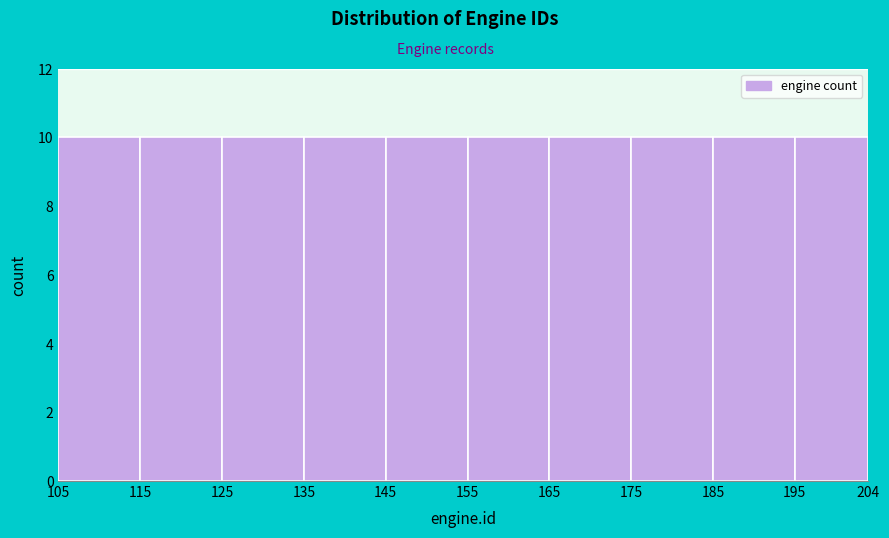

What is the height of the bar covering 115 to 125 on the x-axis? The values are not printed on the chart, so give them approximately, as read against the axis.

10